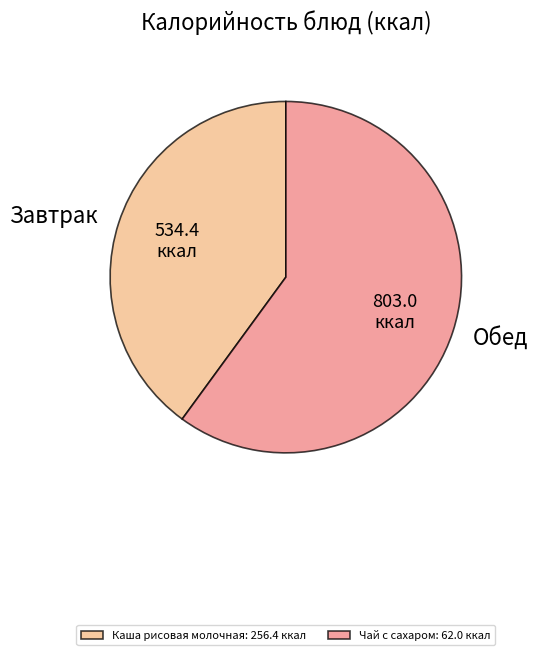

The Завтрак slice represents 40% of the pie. True or false?

True